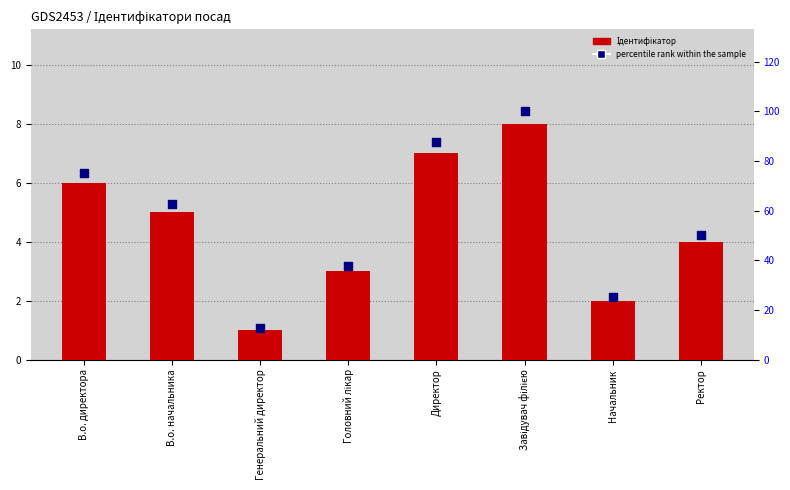

Which series contains the lowest Y value?

Ідентифікатор